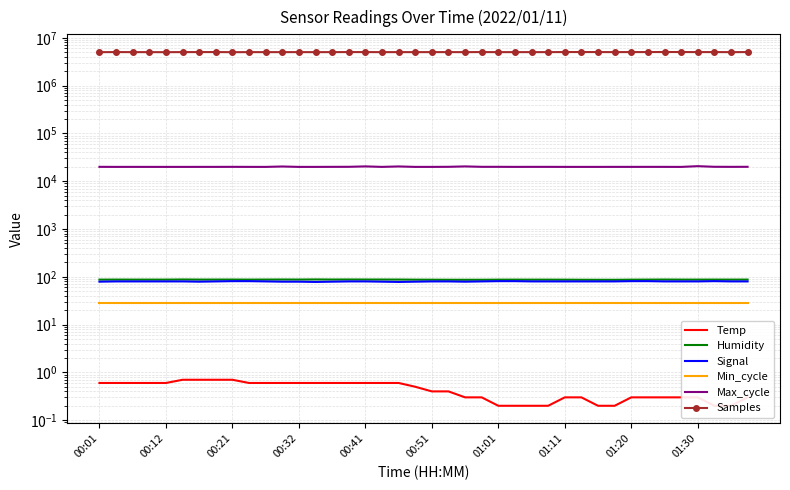

What is the label of the 18th point from the left?

17